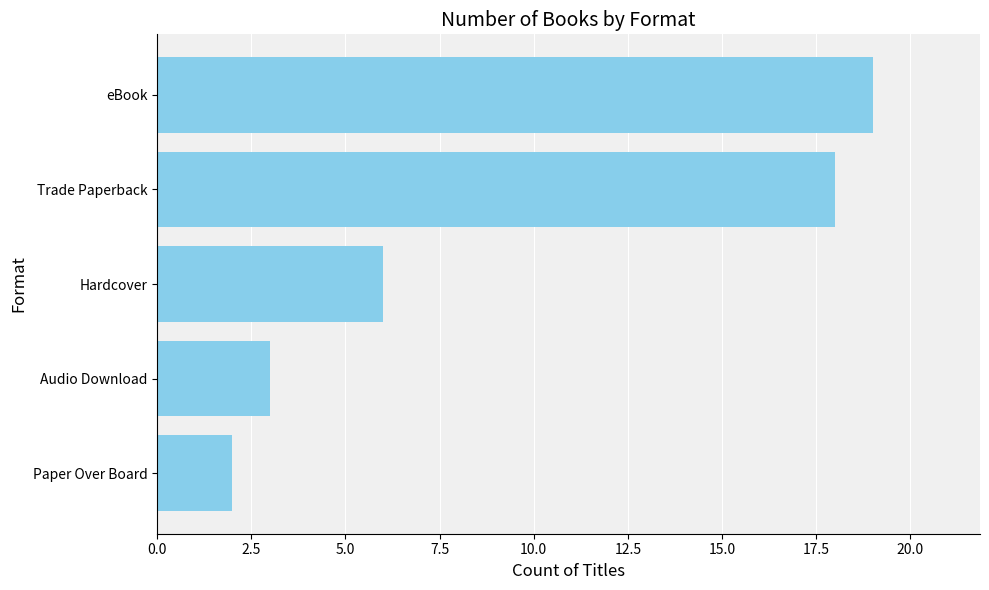

How many bars are there in total?

5